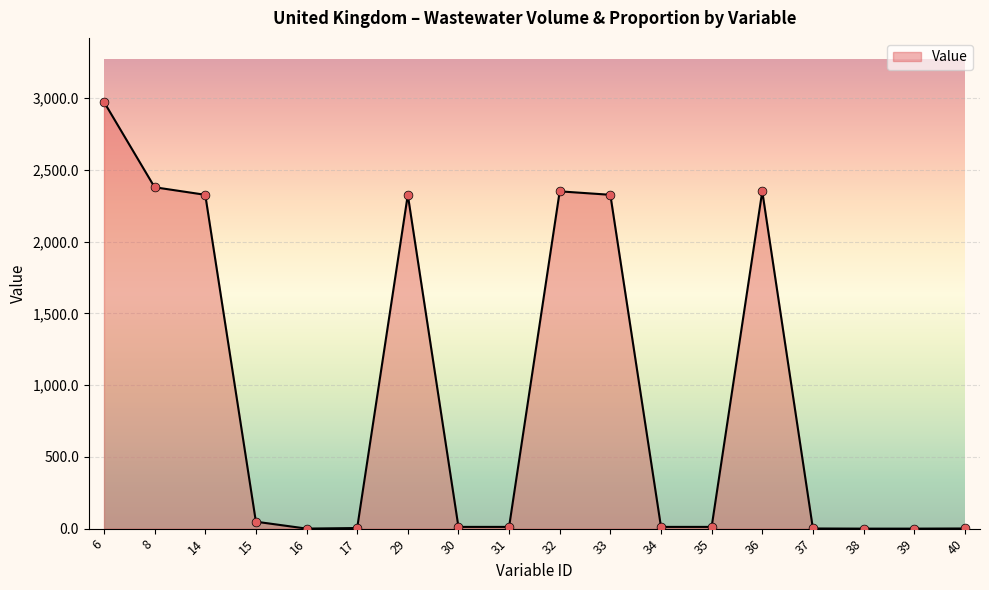

What is the change in value from 8 to 38?

-2378.7